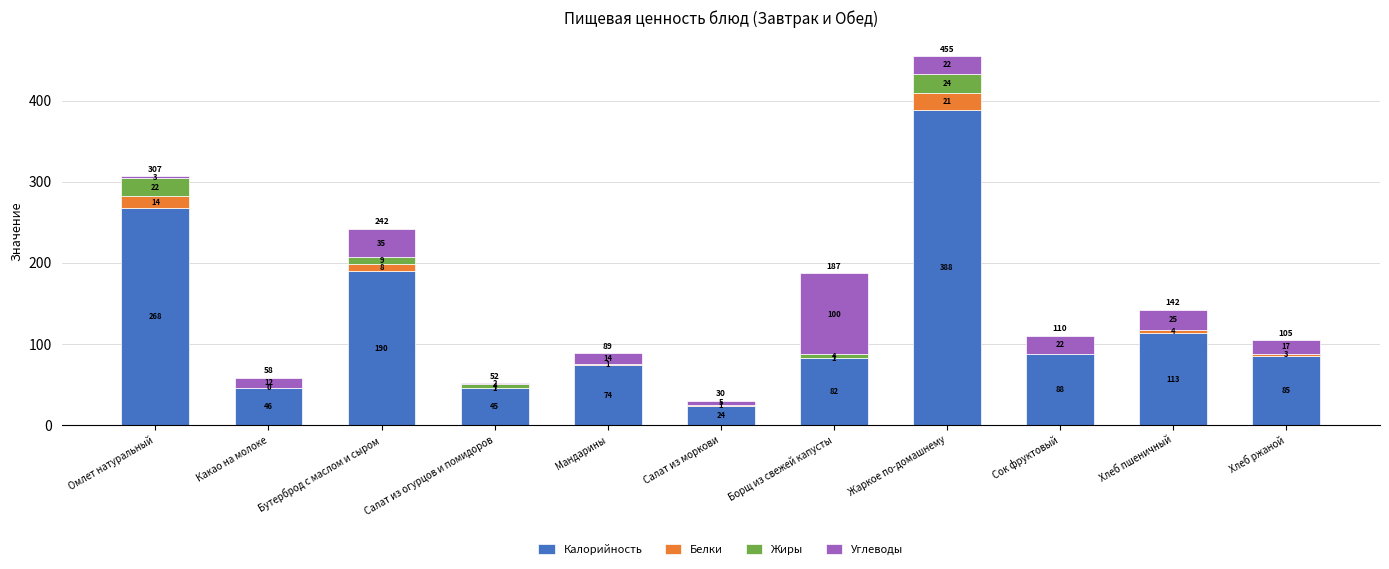

At which label does Калорийность reach its peak?

Жаркое по-домашнему